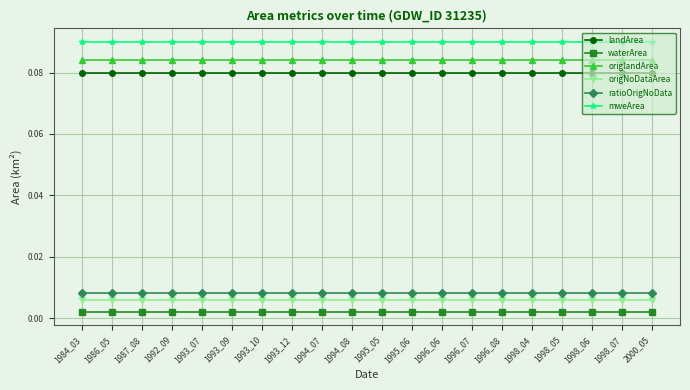

What is the total value across all series at 1998_04?

0.3